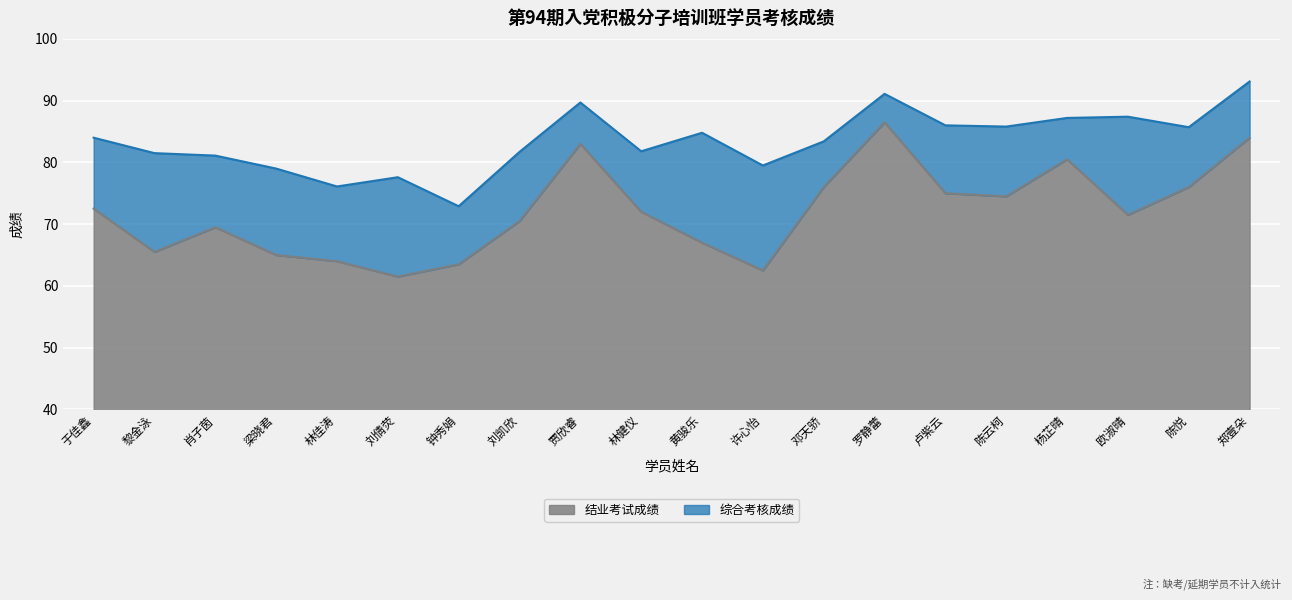

What are all the series names shown in the legend?

结业考试成绩, 综合考核成绩